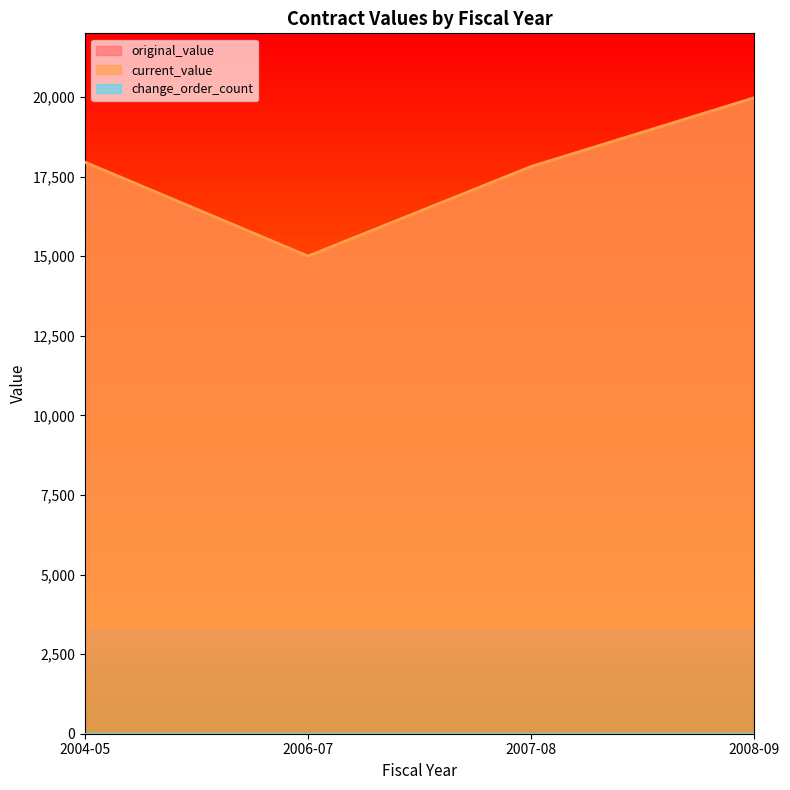

At which category is the sum across all series the highest?

2008-09